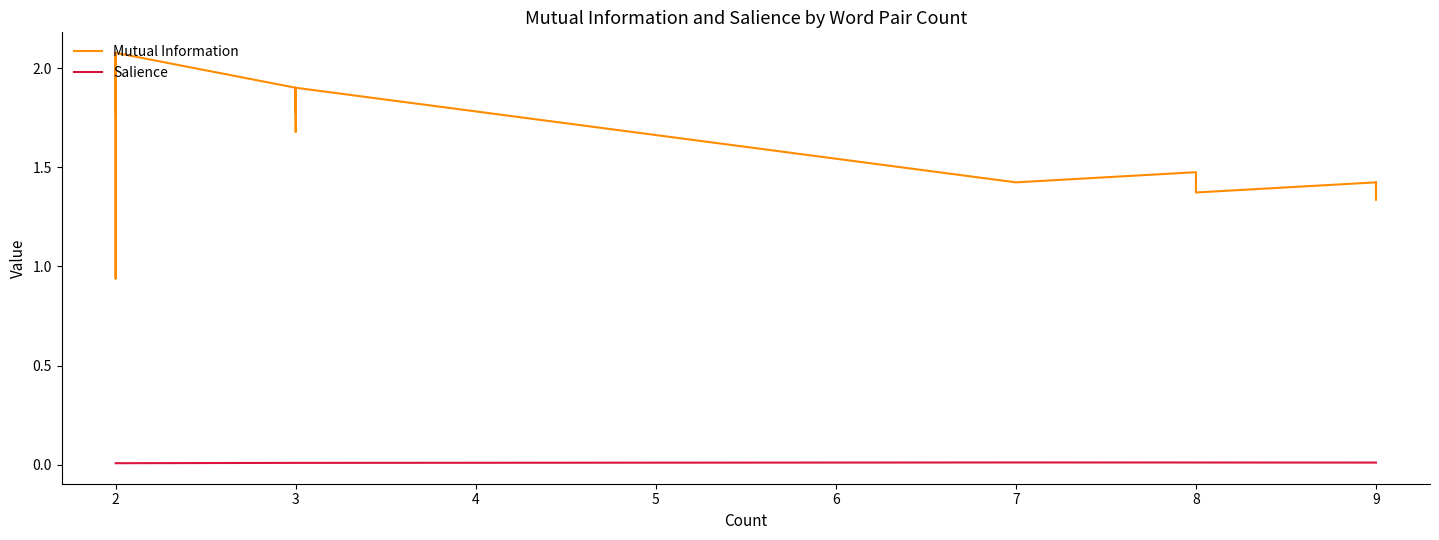

What is the lowest value of the Mutual Information series?

0.9